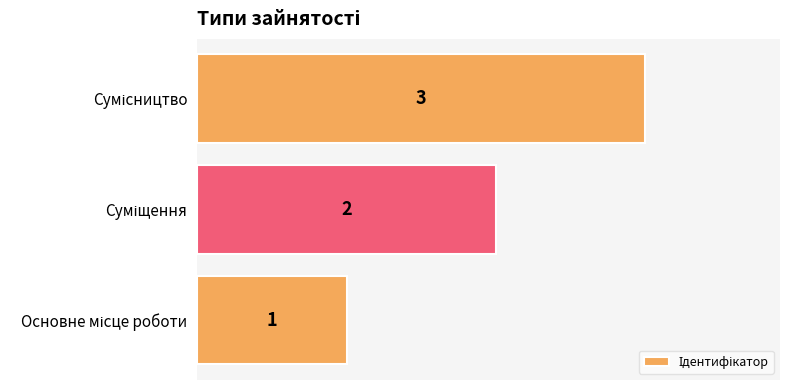

How many distinct data groups are displayed?

1